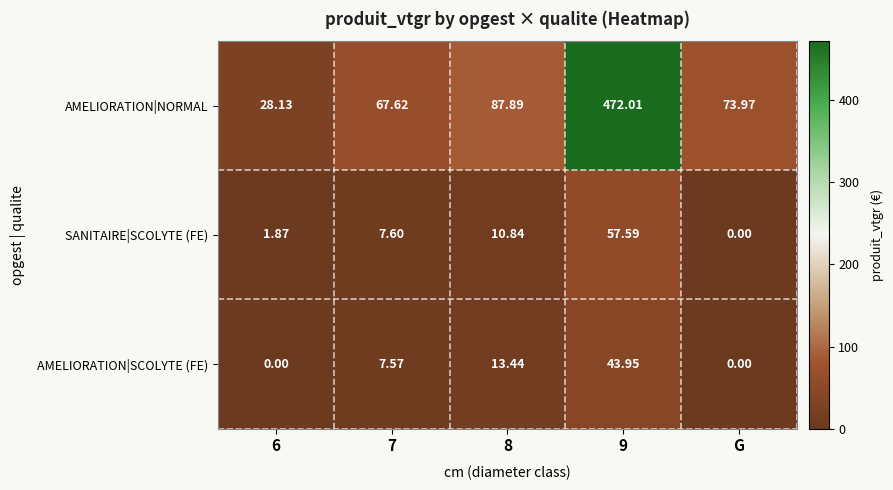

Is the value of AMELIORATION|NORMAL at G greater than the value of AMELIORATION|SCOLYTE (FE) at 6?

Yes